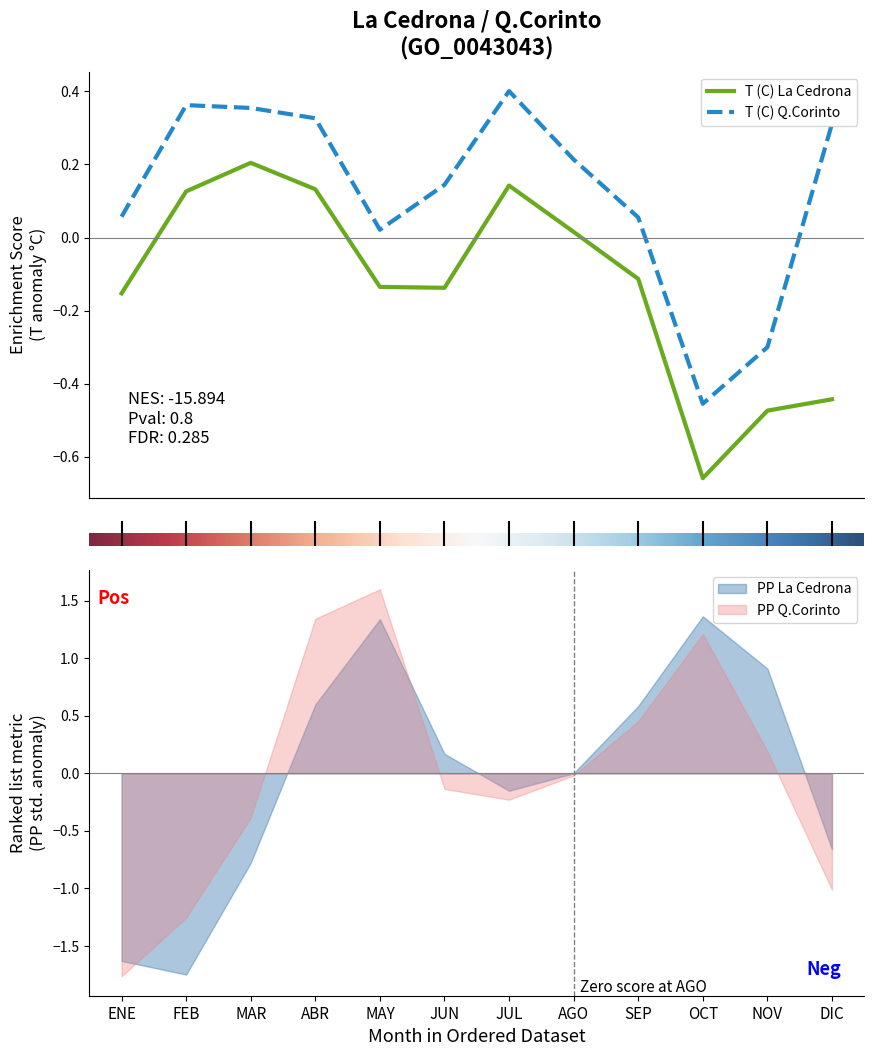

The T (C) La Cedrona series shows 0.0 at AGO. True or false?

False